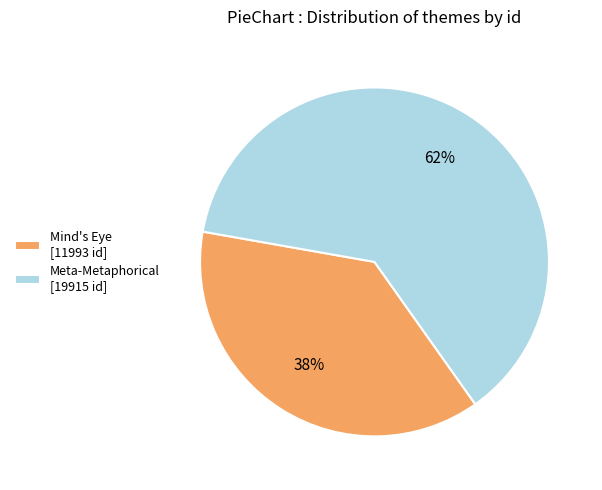

Does Meta-Metaphorical represent more than half of the total?

Yes